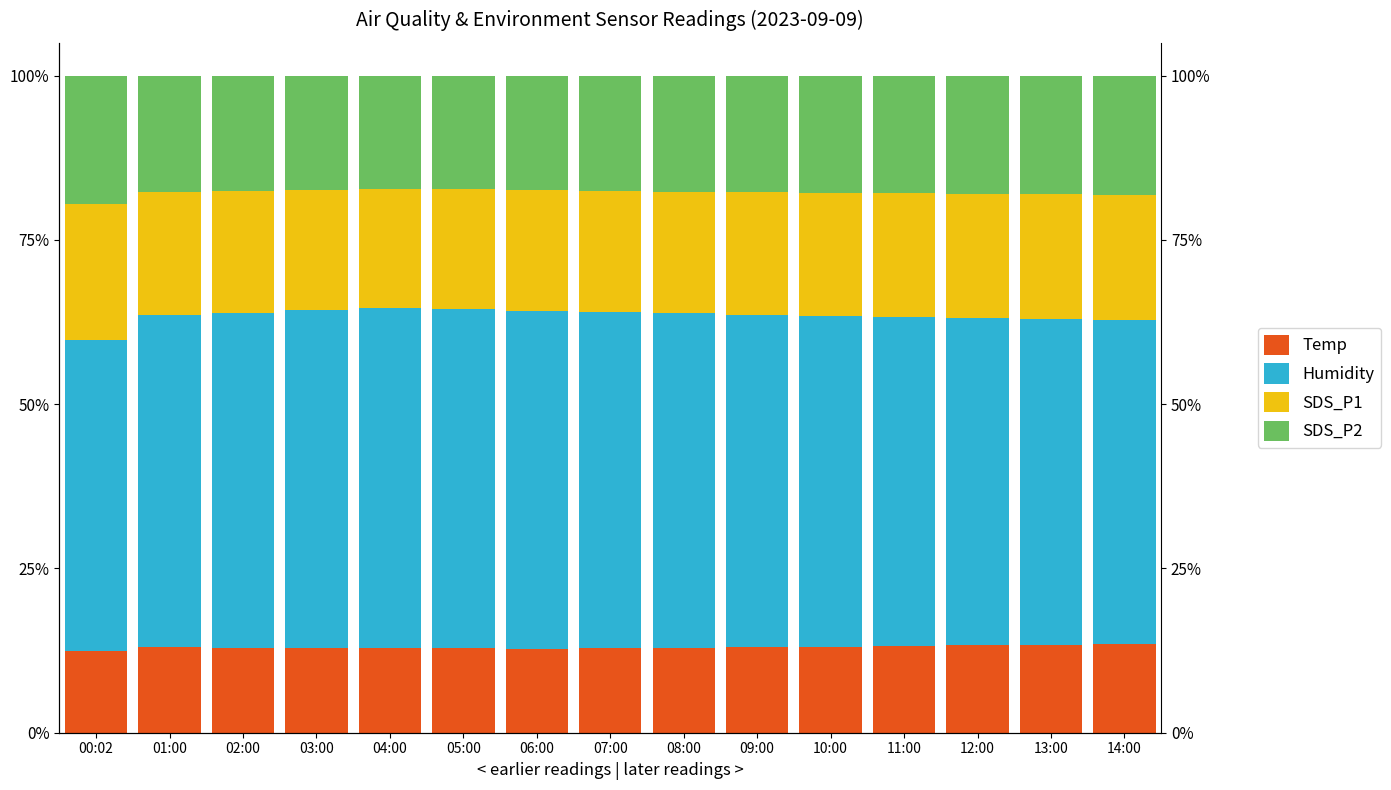

At which label does SDS_P1 reach its minimum?

04:00